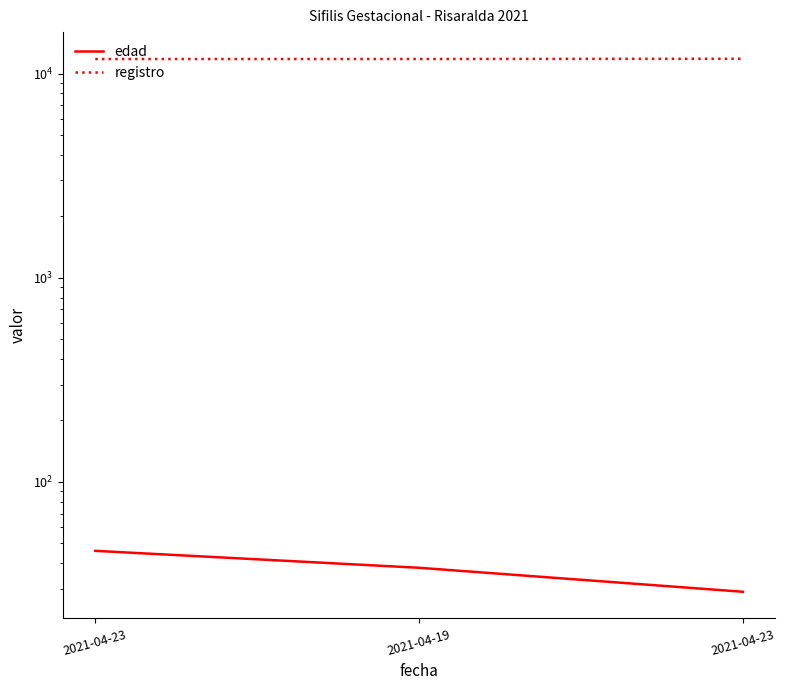

What is the spread (max minus min) of values at 2021-04-23?

11725